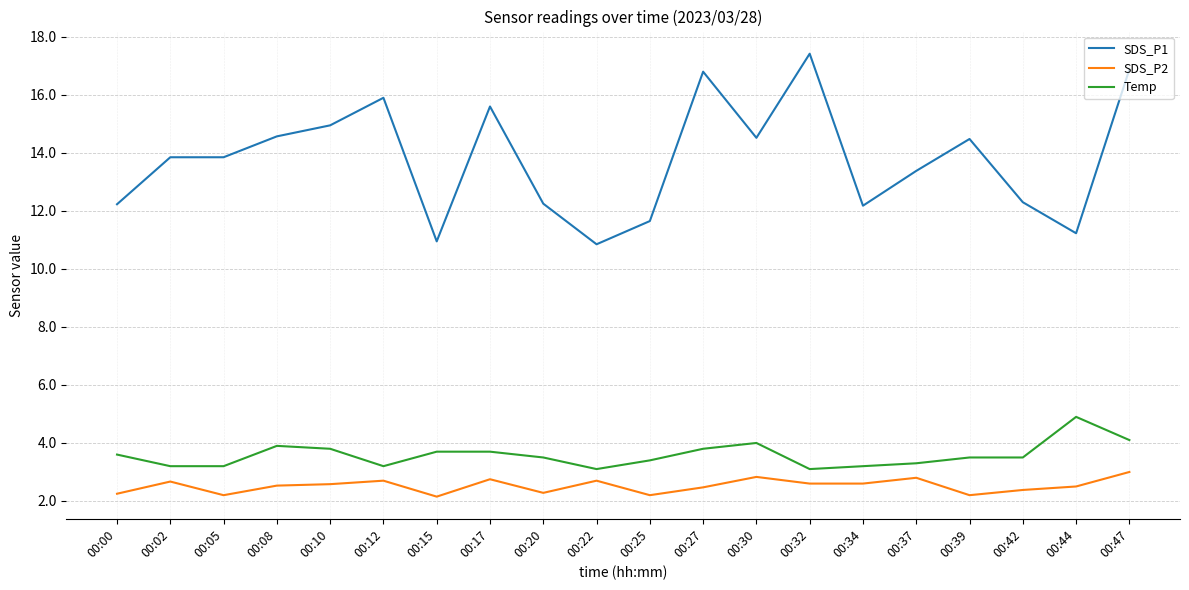

The value of SDS_P1 at 00:25 is 18.7. True or false?

False